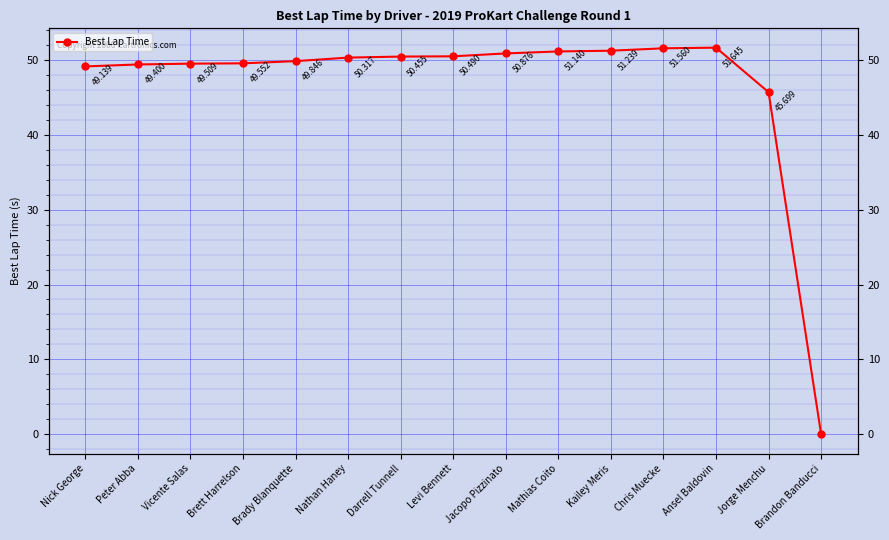

How many lines are shown in the chart?

1